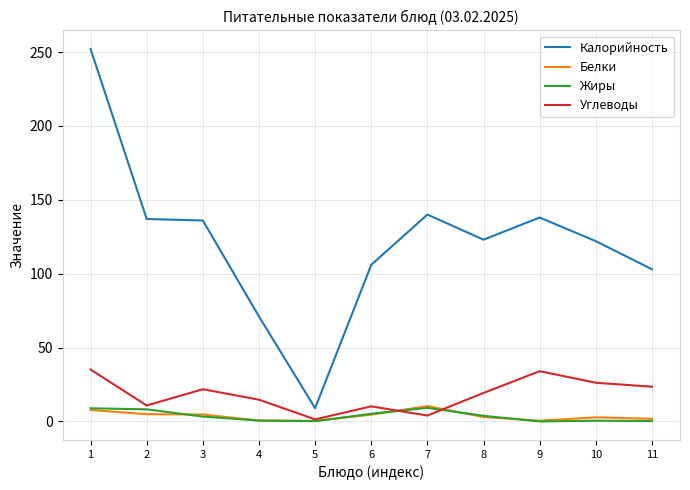

What is the maximum value for Белки?

10.4